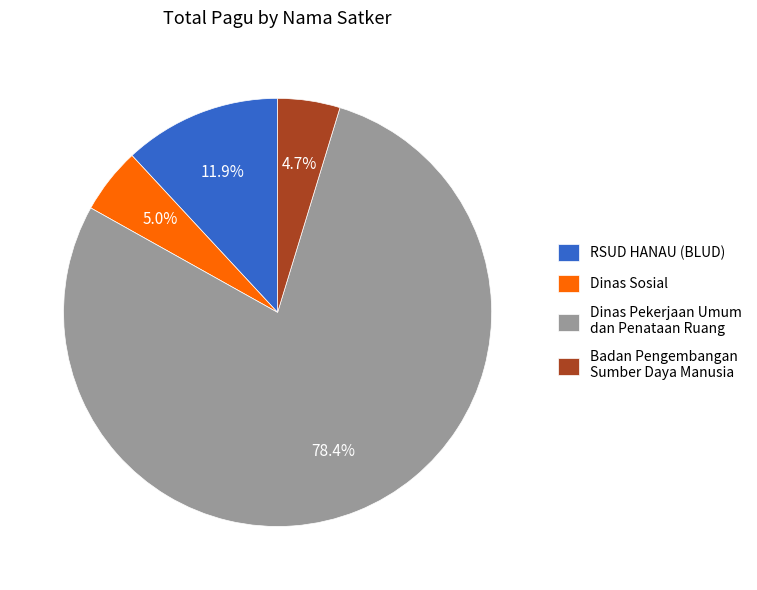

Is there any slice that represents more than half of the pie?

Yes